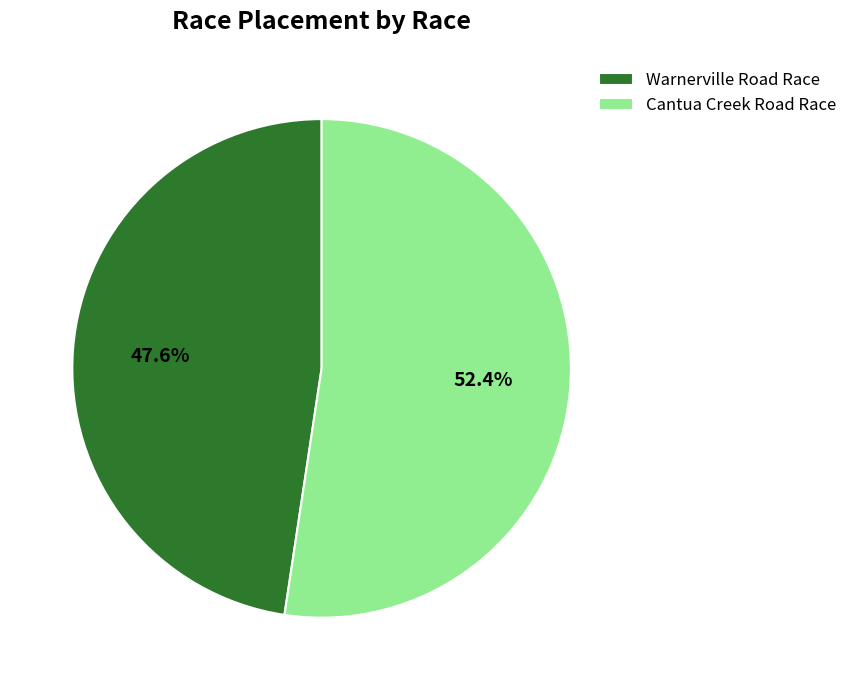

True or false: Cantua Creek Road Race accounts for 52% of the total.

True